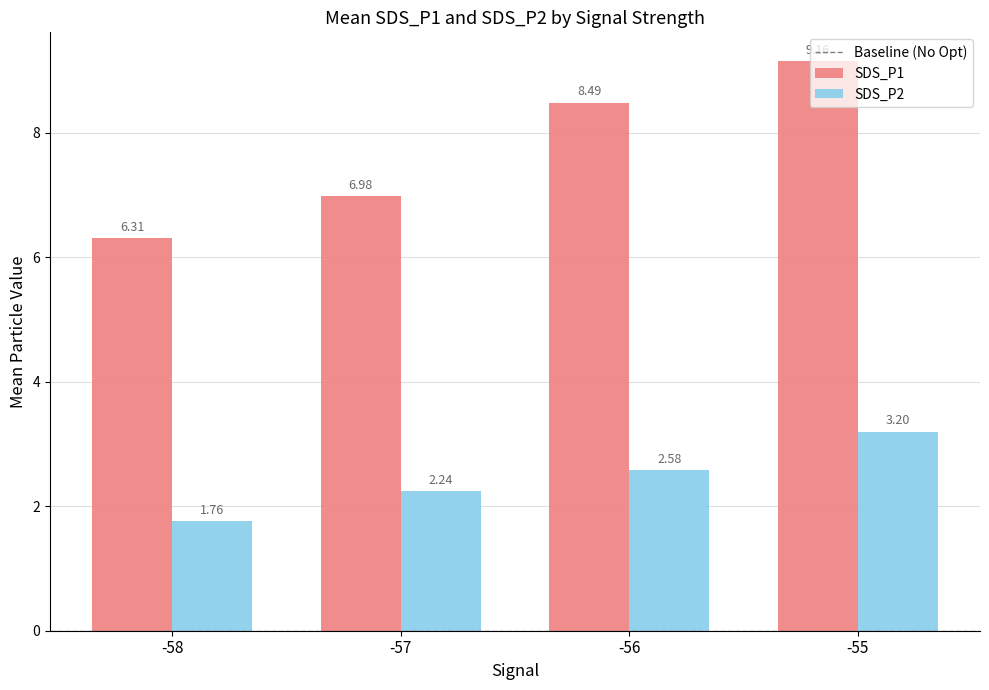

Is it true that SDS_P1 equals 10.4 at -58?

False